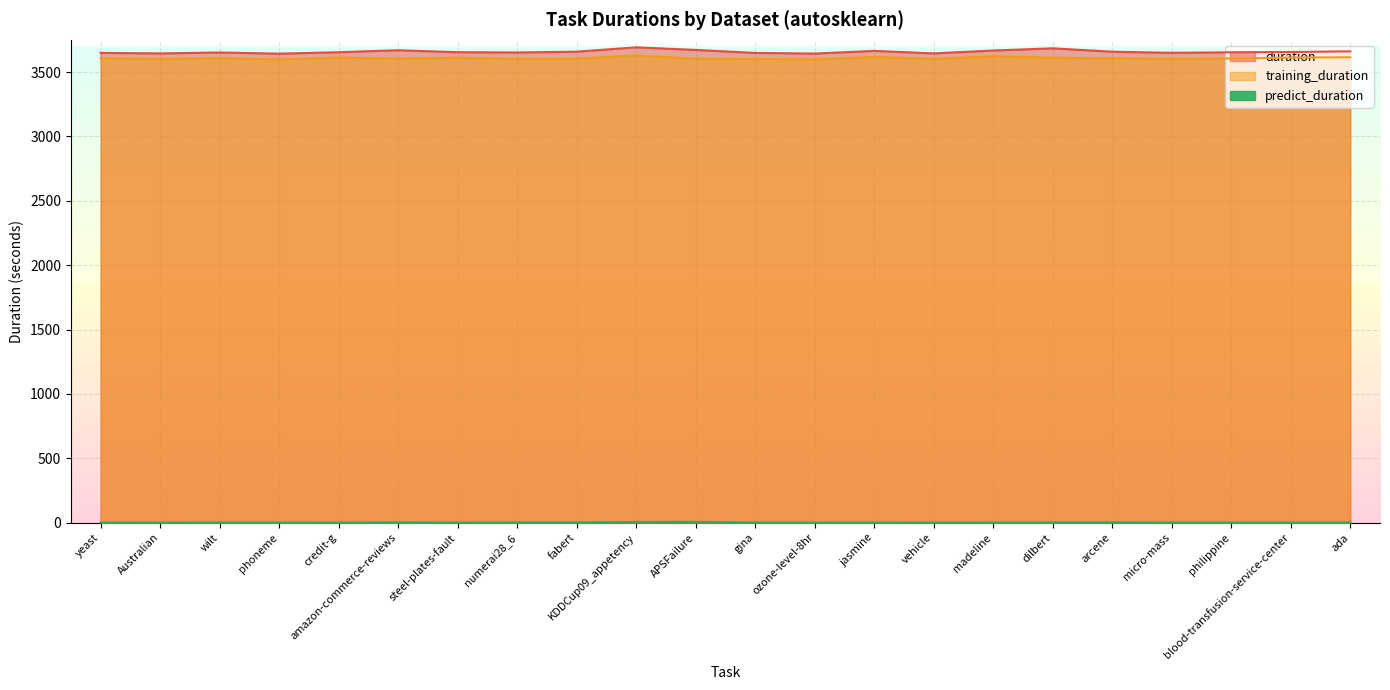

Is the value of duration at ozone-level-8hr greater than the value of training_duration at jasmine?

Yes